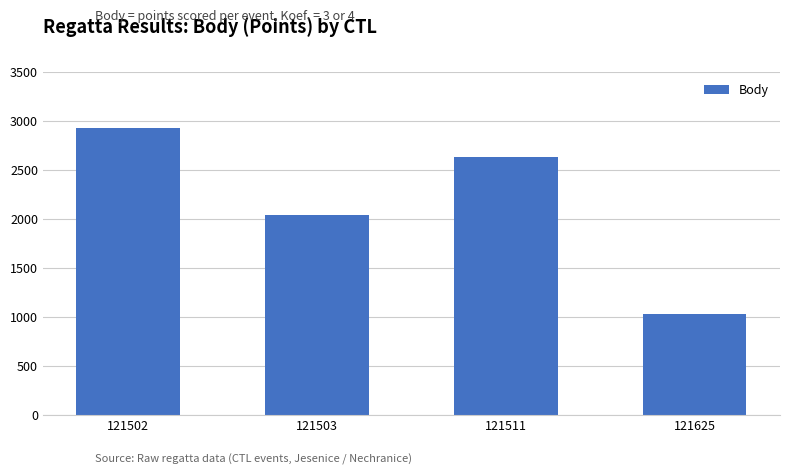

Rank the categories by value from highest to lowest.

121502, 121511, 121503, 121625